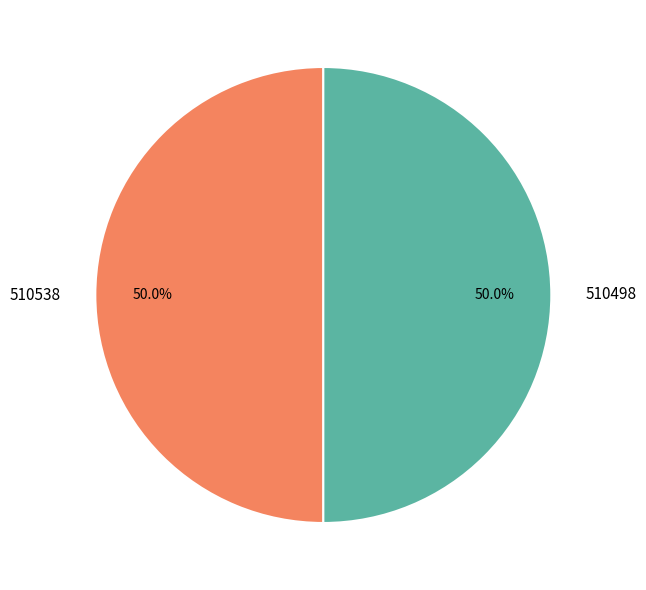

Do 510538 and 510498 together represent more than half of the pie?

Yes